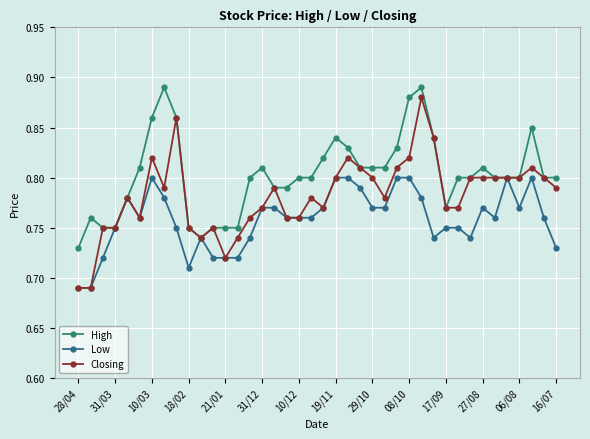

How many High values are between 0 and 1?

40